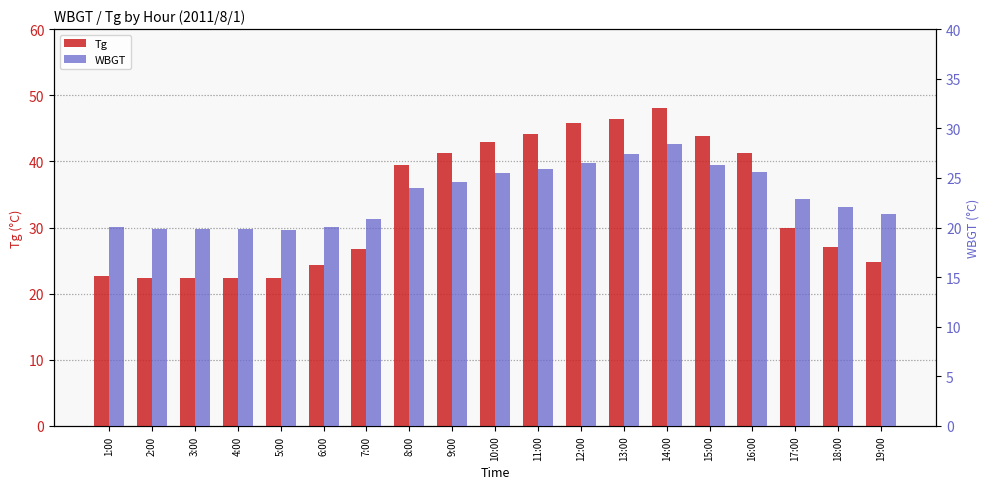

What is the difference between the highest and lowest values at 13:00?

19.0